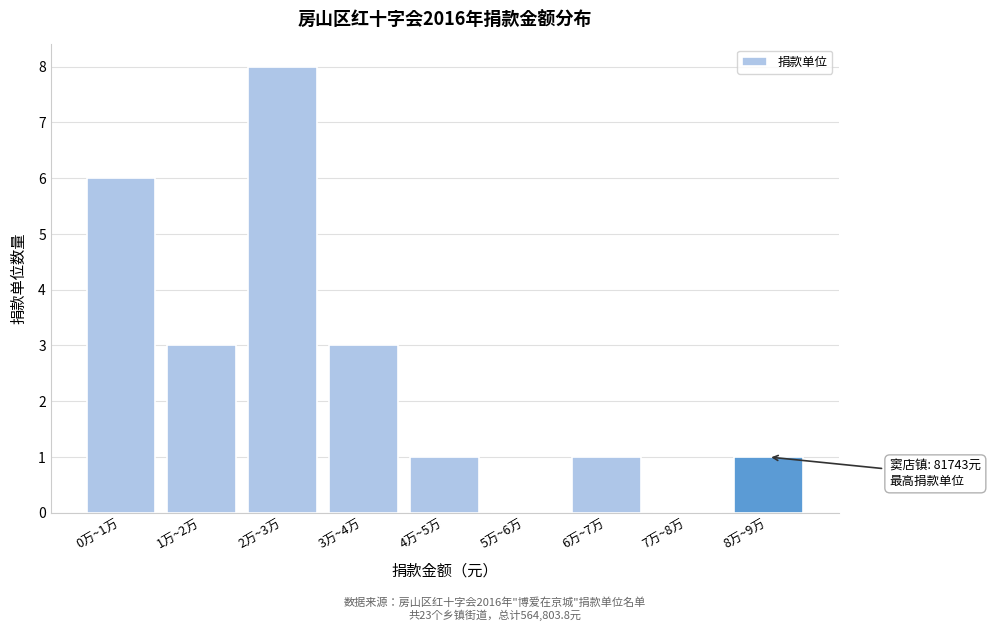

Reading left to right, what are all the values shown in this chart?

0万~1万=6	1万~2万=3	2万~3万=8	3万~4万=3	4万~5万=1	5万~6万=0	6万~7万=1	7万~8万=0	8万~9万=1